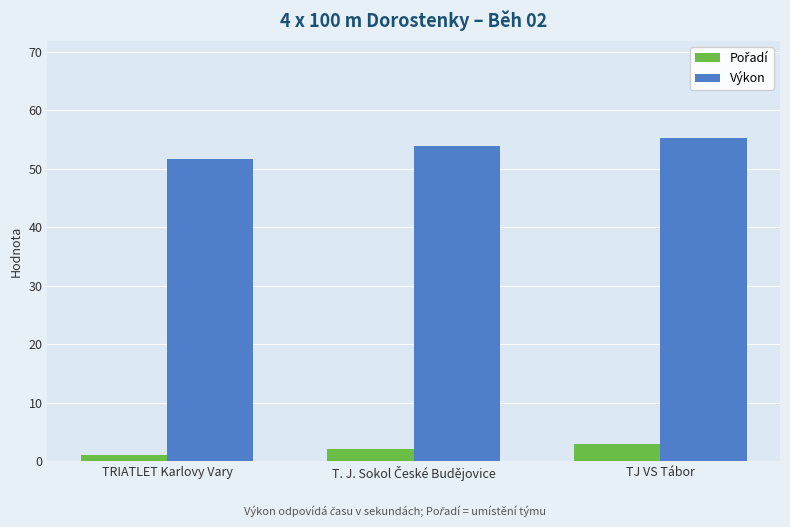

Which series has the widest spread of values?

Výkon